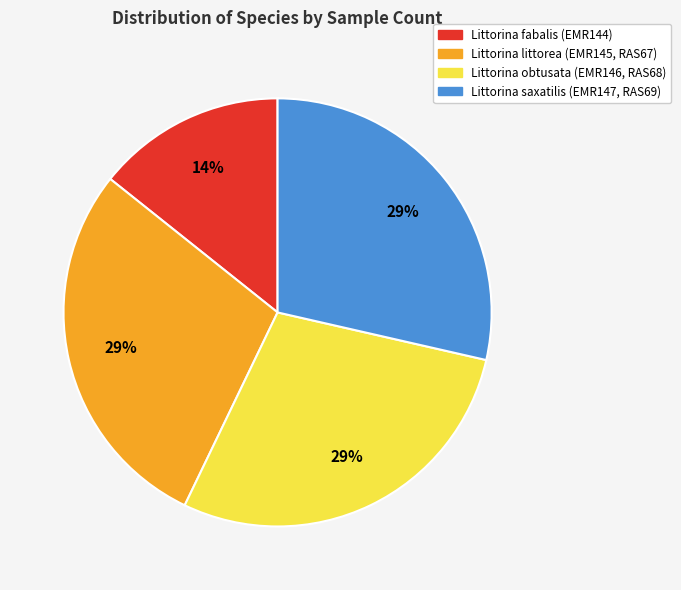

Count the number of slices in the pie.

4